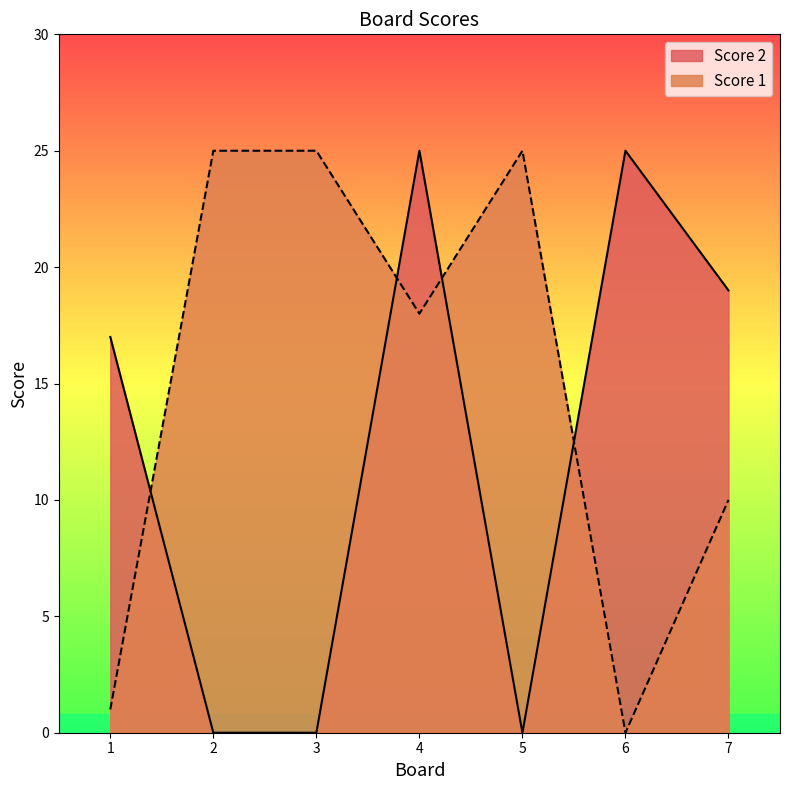

Which category has the lowest value across all series?

6